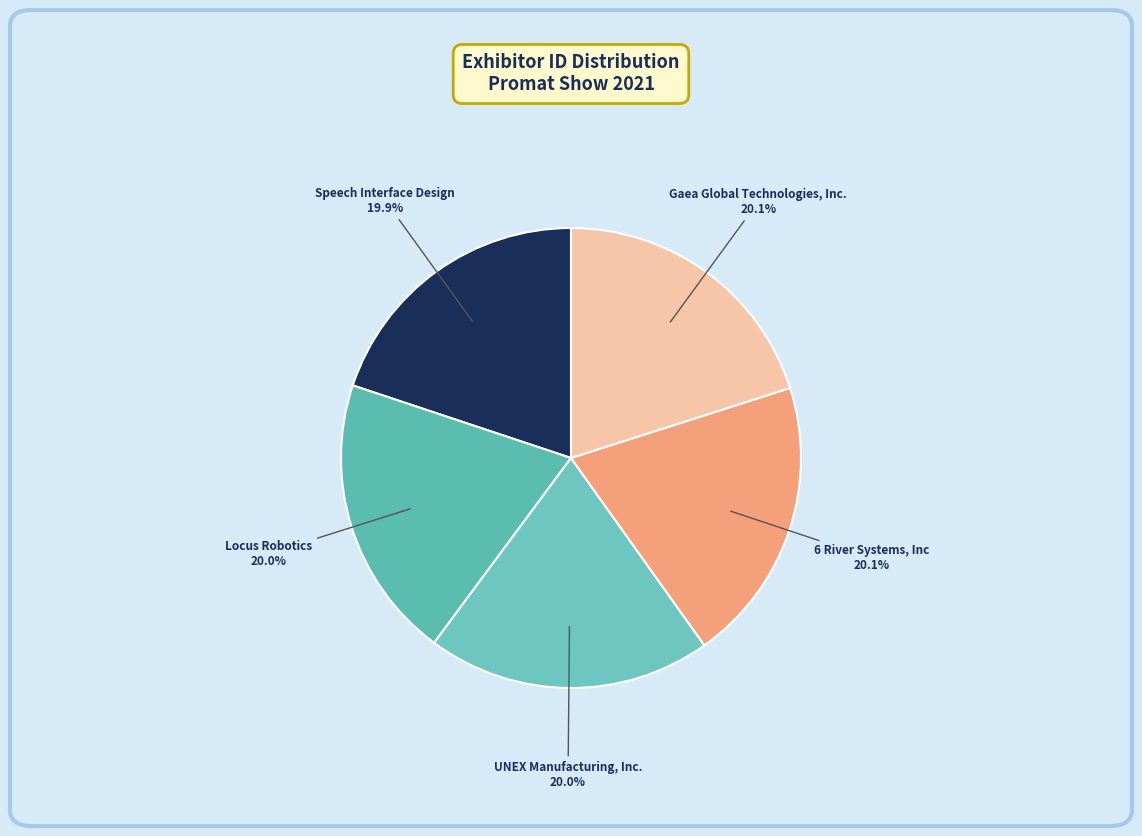

Approximately how many times larger is the value at Gaea Global Technologies, Inc. compared to 6 River Systems, Inc?

1.0